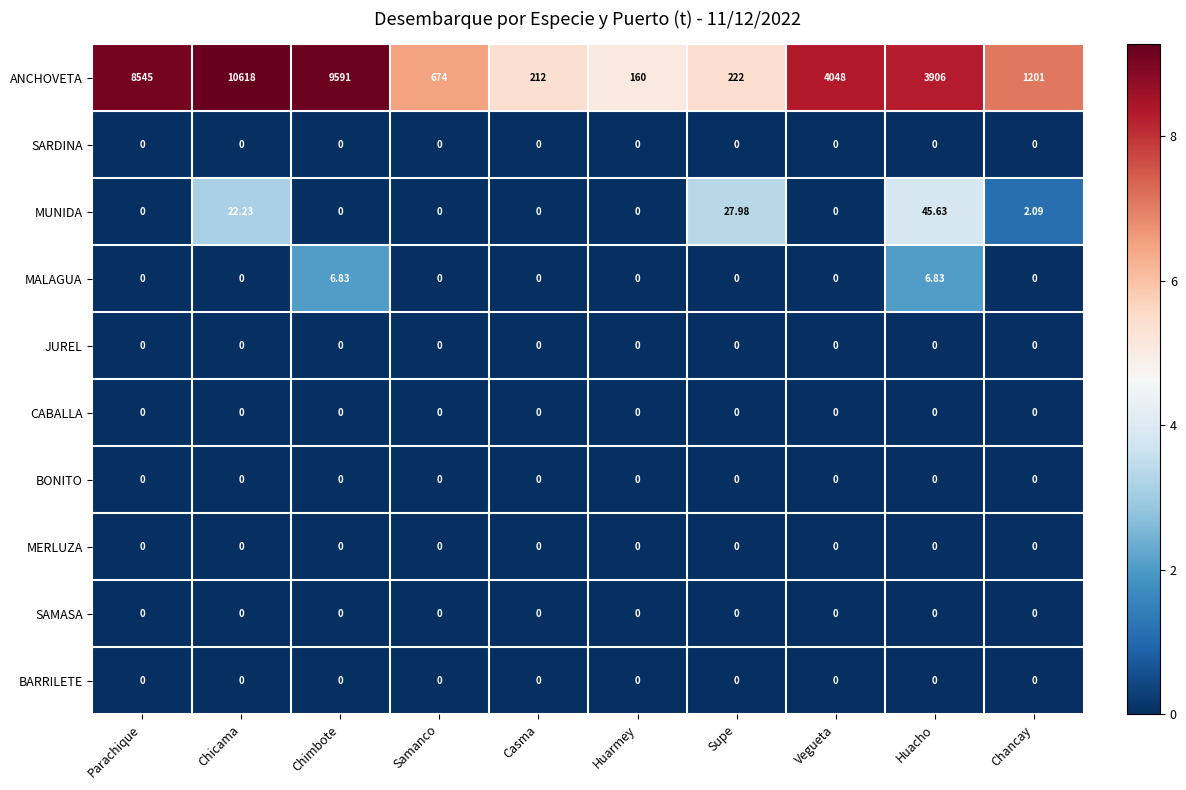

Which series has the largest total across all categories?

ANCHOVETA